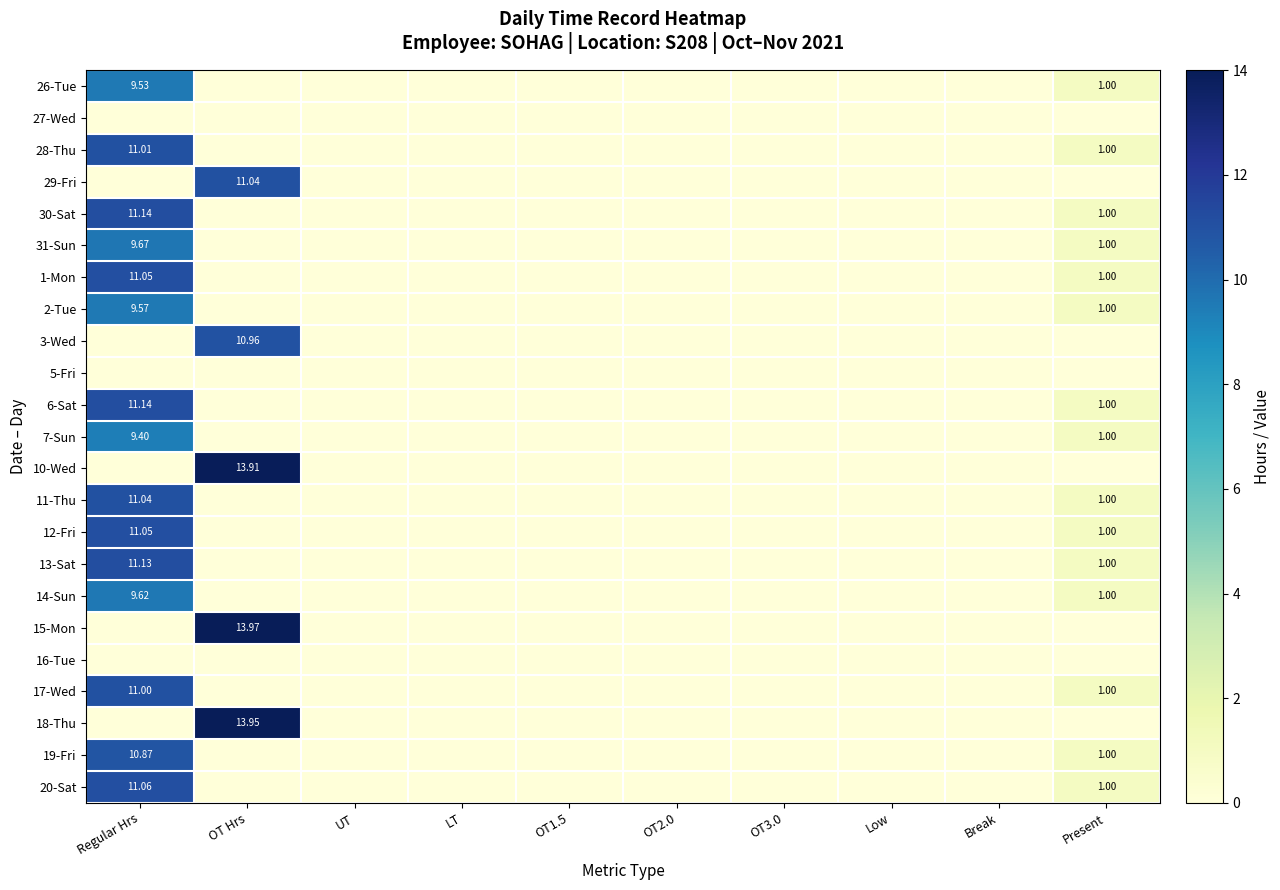

Rank the categories by 1-Mon value from highest to lowest.

Regular Hrs, Present, OT Hrs, UT, LT, OT1.5, OT2.0, OT3.0, Low, Break